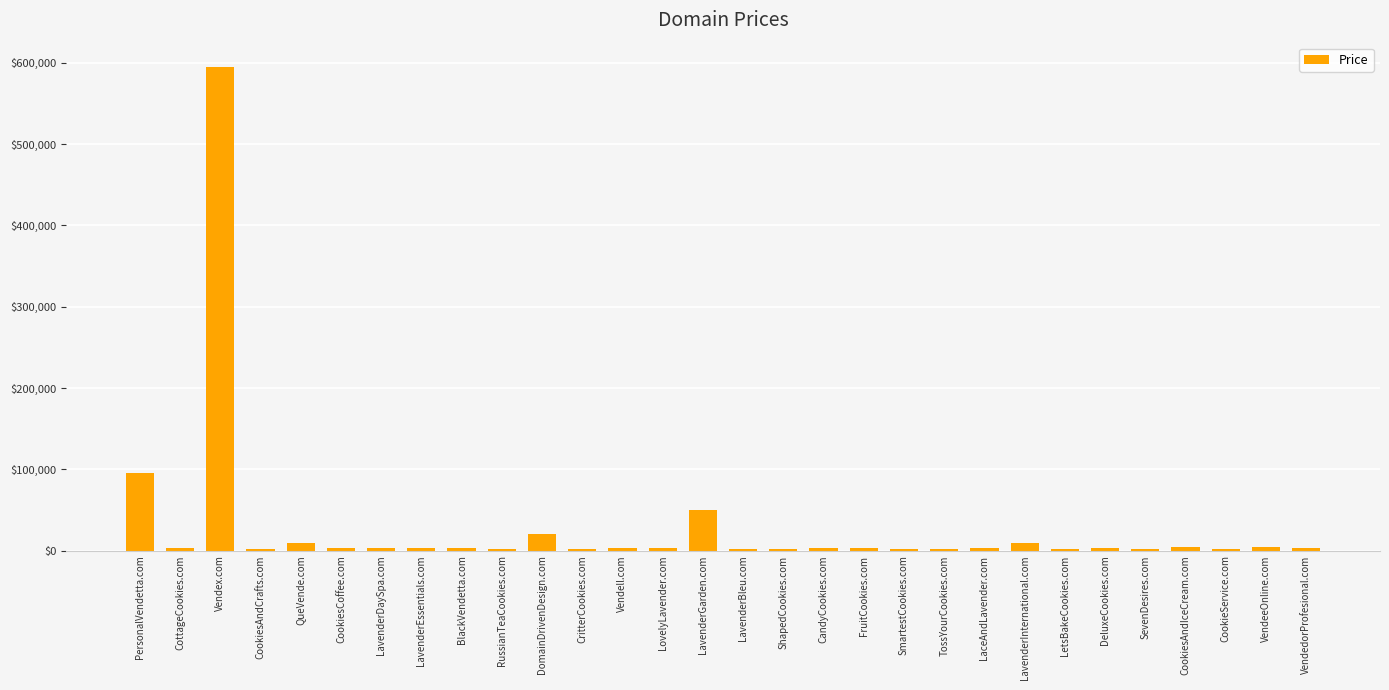

What is the greatest value displayed?

594888